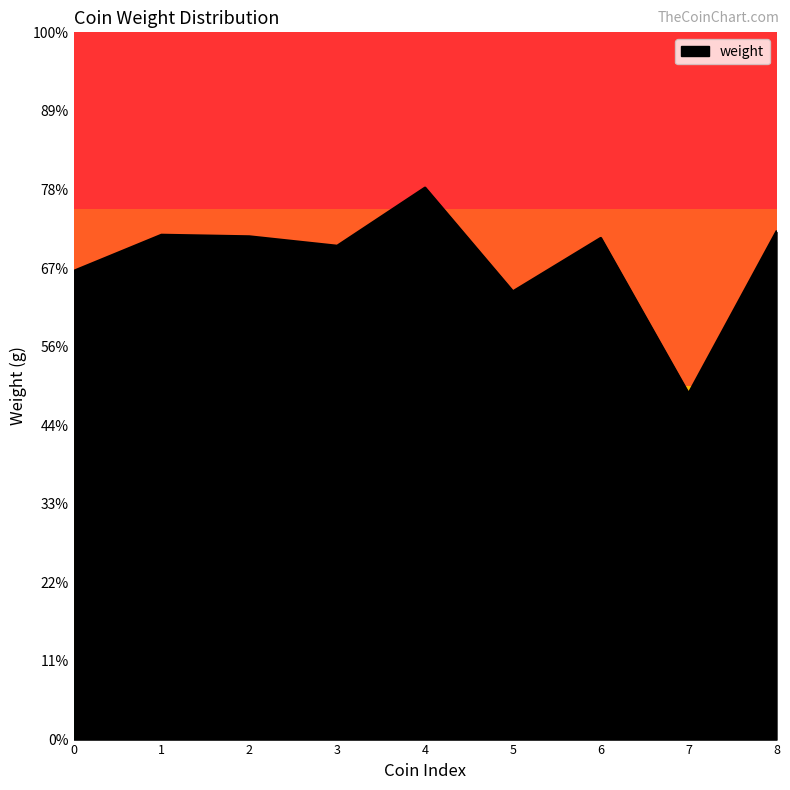

Is this an area chart (filled region under the line)?

Yes